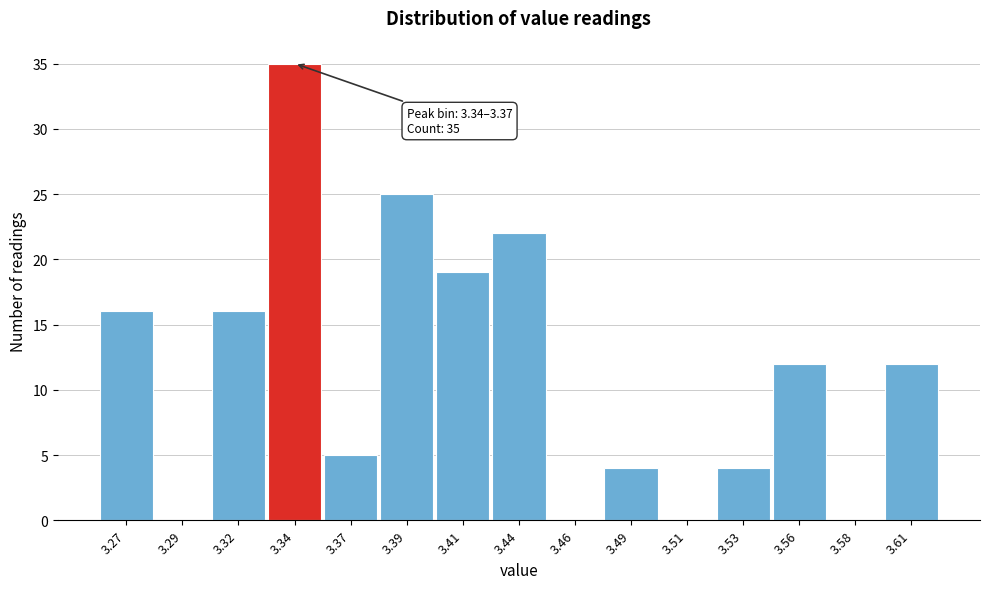

Reading left to right, what are all the values shown in this chart?

3.27=16	3.29=0	3.32=16	3.34=35	3.37=5	3.39=25	3.41=19	3.44=22	3.46=0	3.49=4	3.51=0	3.53=4	3.56=12	3.58=0	3.61=12